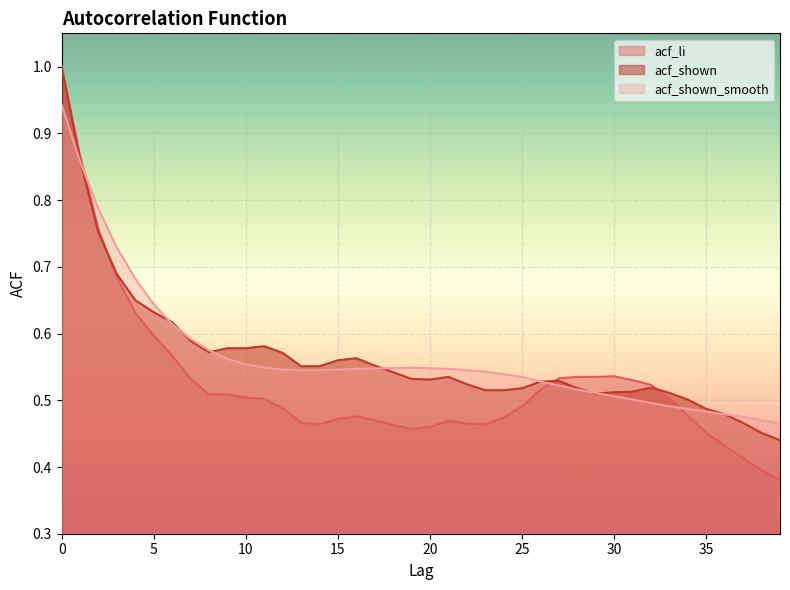

Where is acf_li nearest to the value 0?

39